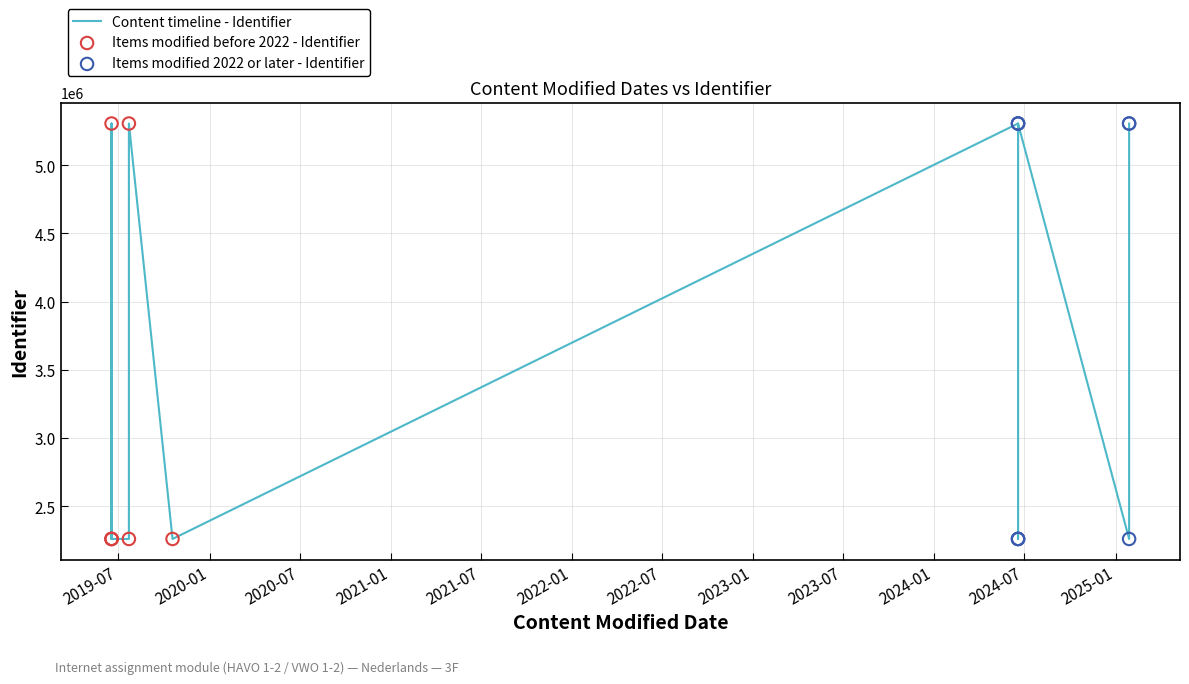

What is the change in value from 2025-01-28 to 2019-06-17?

-3046375